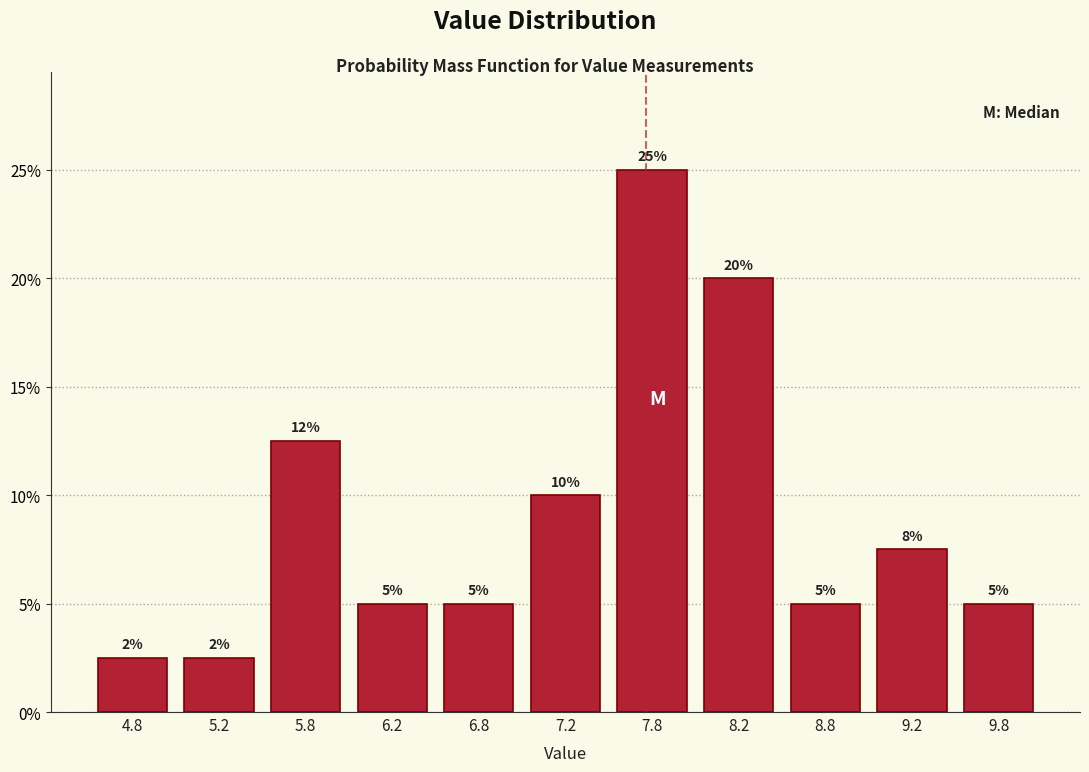

Over which range of the x-axis is the bar tallest?

7.5 to 8.0